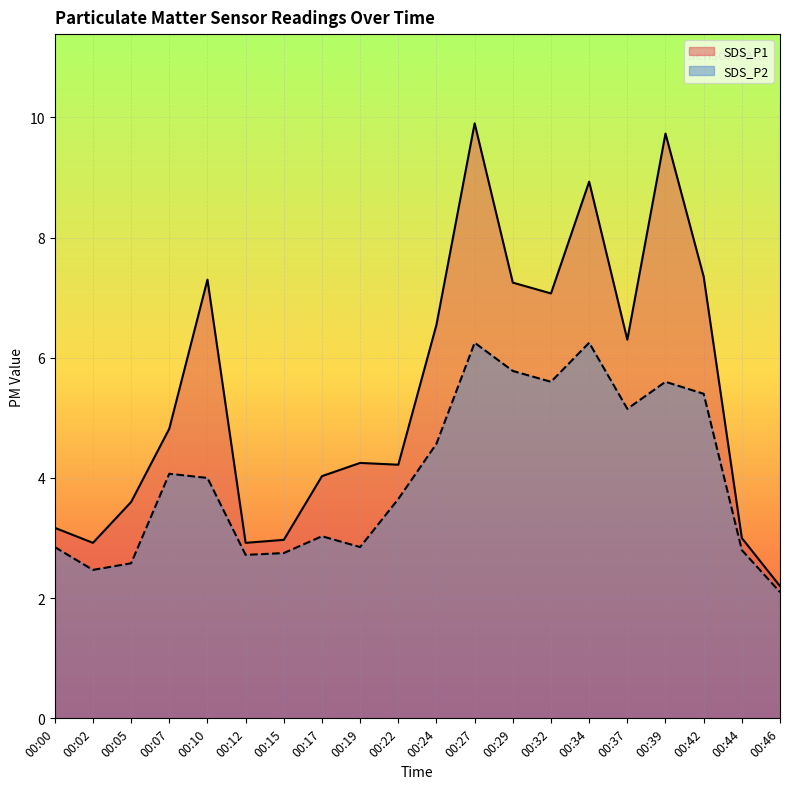

At 00:46, list the series in order from largest to smallest.

SDS_P1, SDS_P2